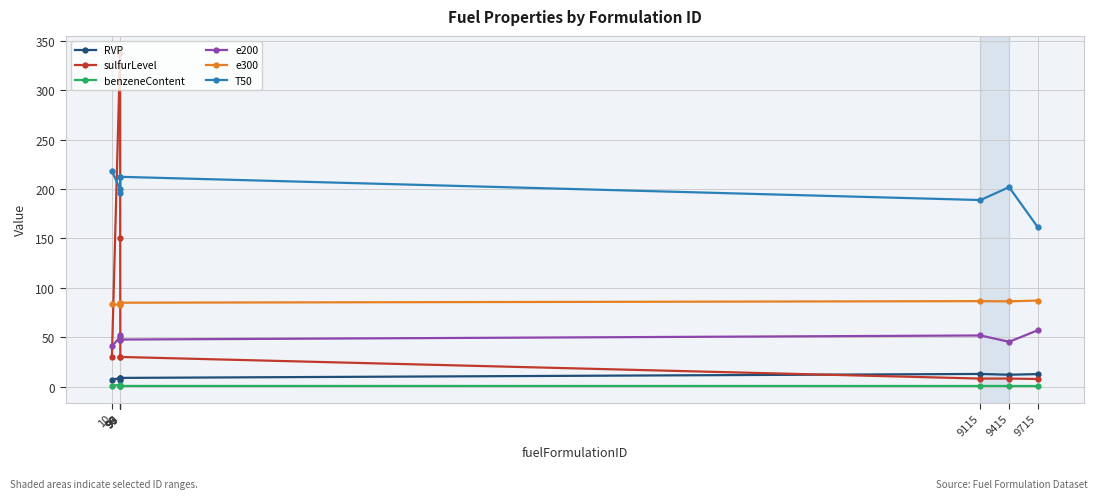

What is the maximum value shown in the chart?

338.0